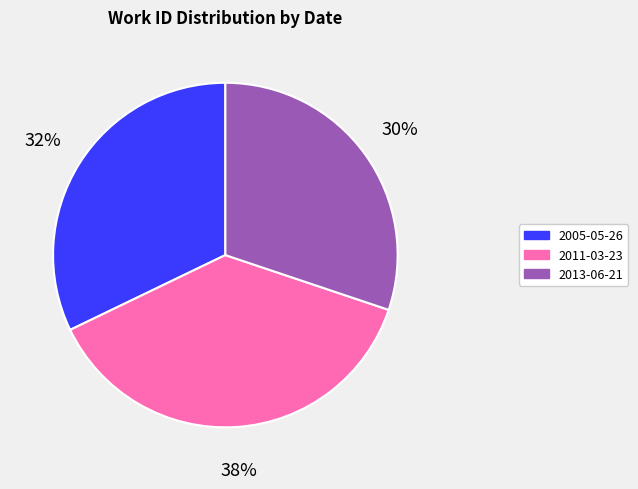

To the nearest percent, what portion does 2005-05-26 represent?

32%